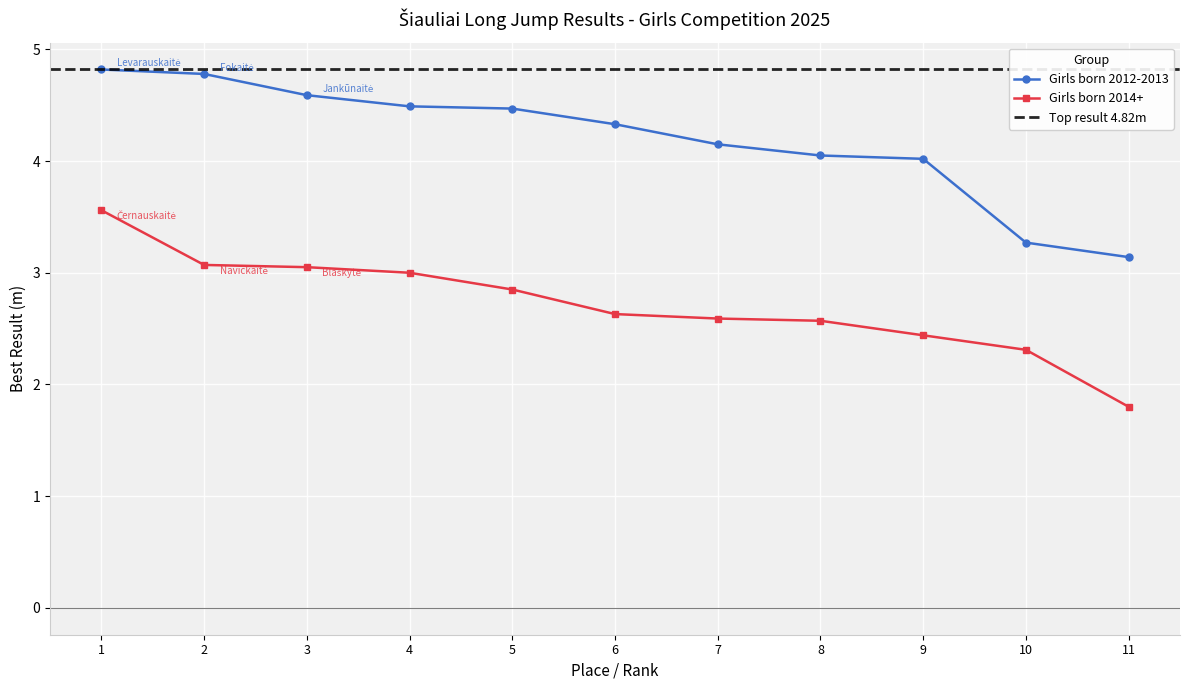

Is the value of 2014+ Best (m) at 11 greater than the value of 2012-2013 Best (m) at 6?

No